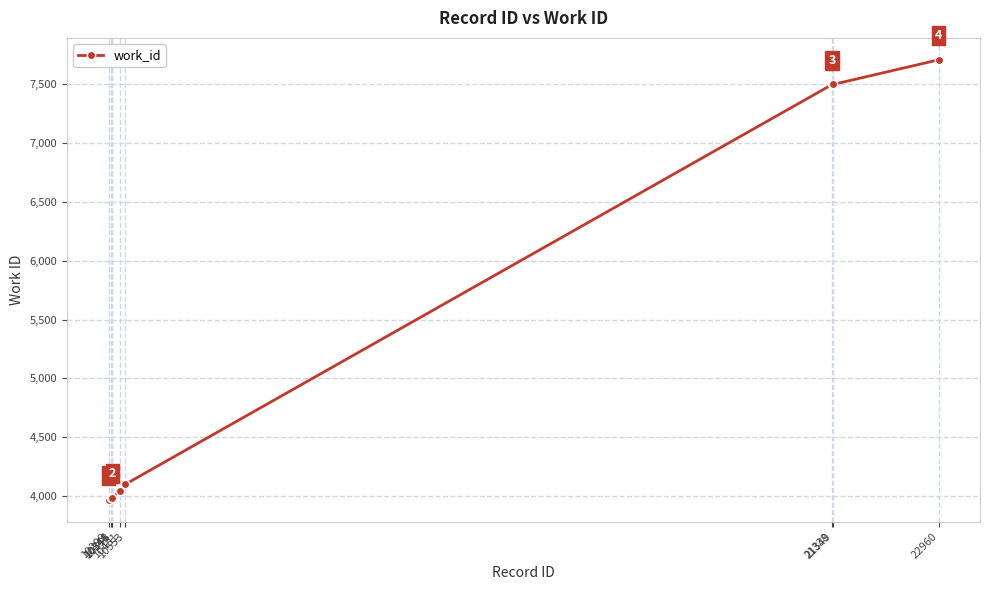

How many lines are shown in the chart?

1